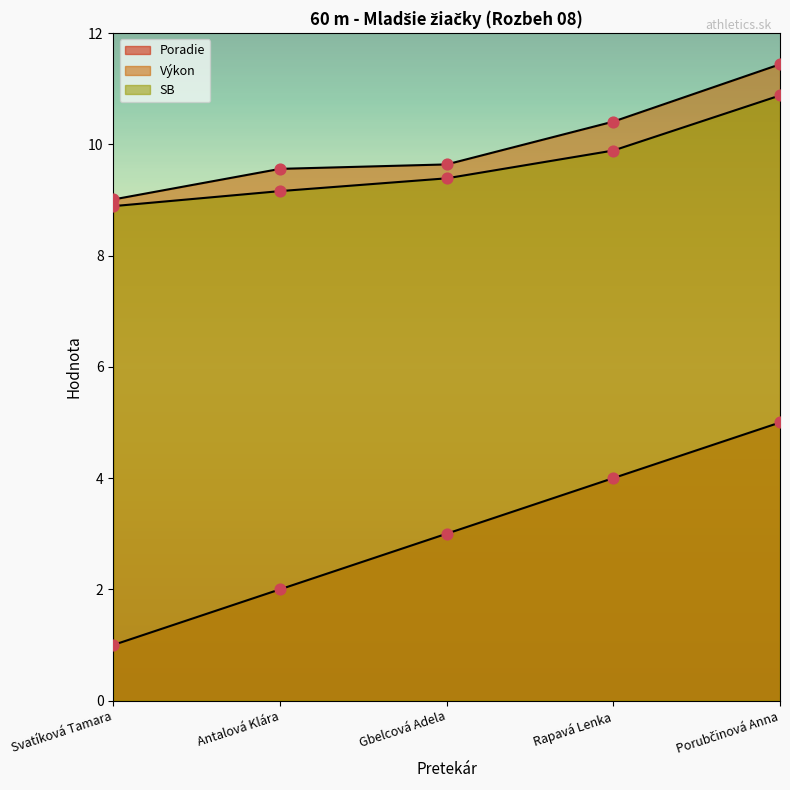

What is the total value across all series at Gbelcová Adela?

22.0